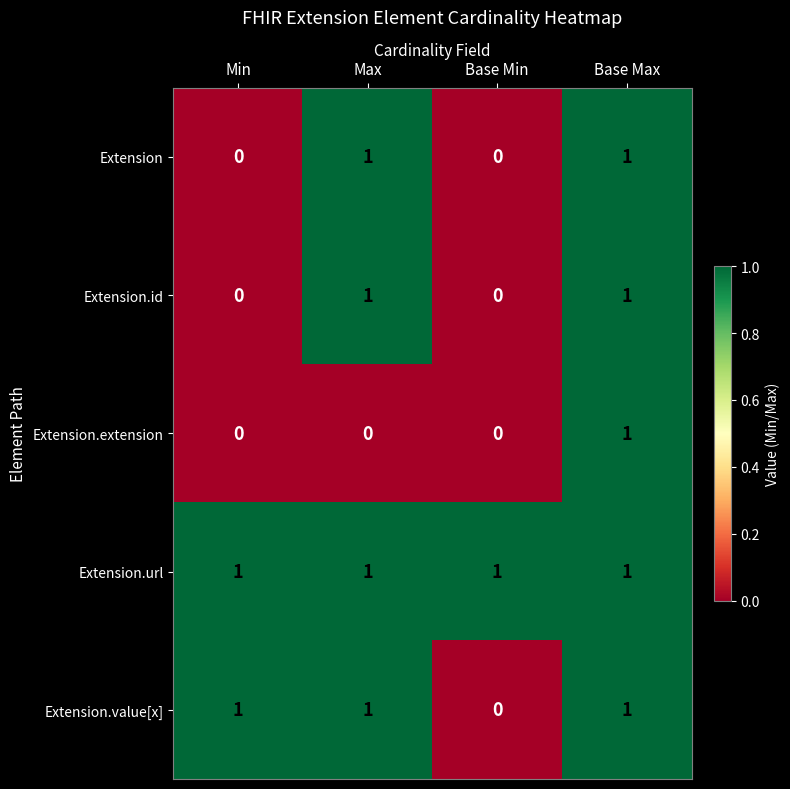

The Extension.value[x] series shows 2 at Max. True or false?

False